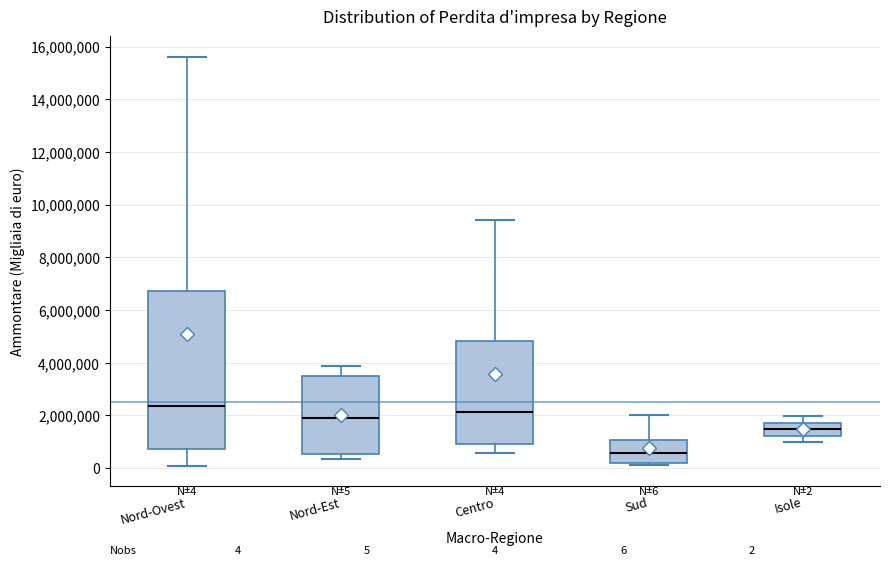

Comparing the boxes themselves (not the whiskers), which one is the tallest?

Nord-Ovest